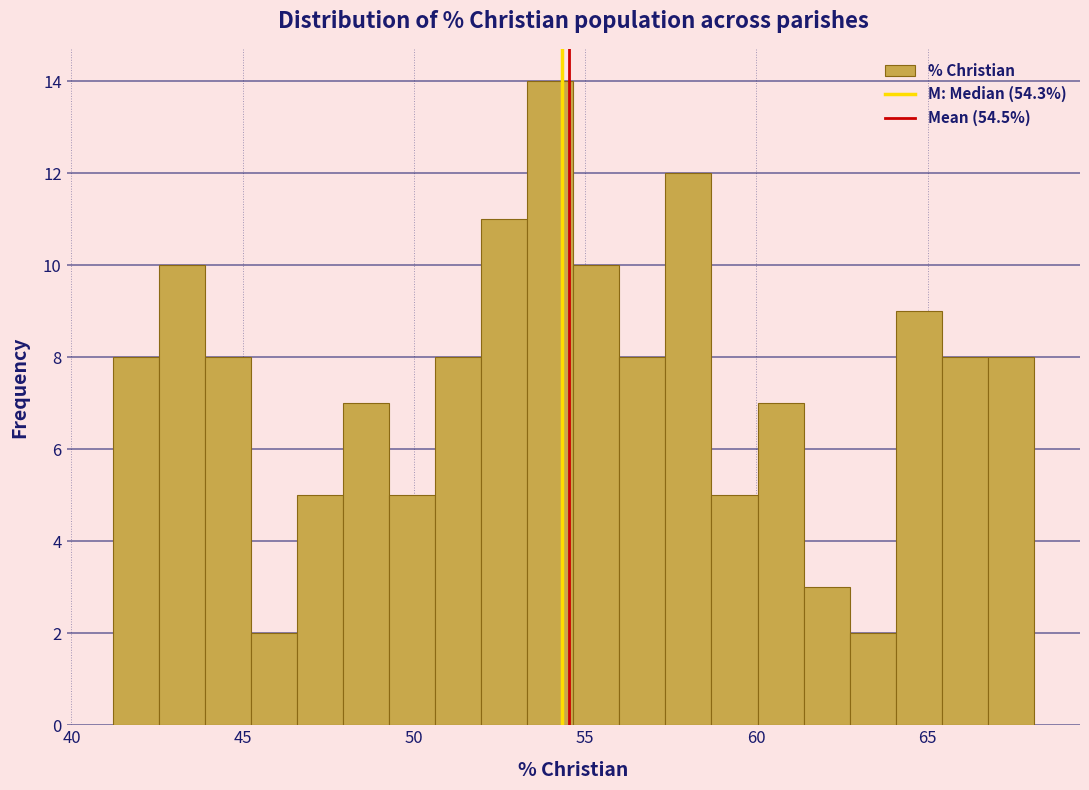

Read against the x-axis, roughly where is the centre of the tallest bar?

54.0